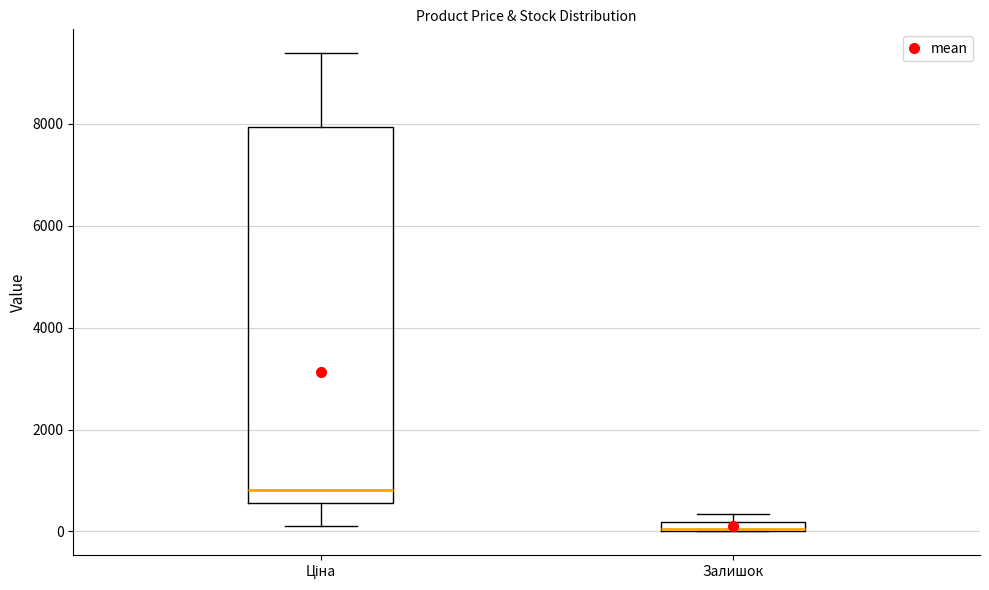

Where does the lower whisker of the box for Ціна end on the y-axis? The values are not printed on the chart, so give them approximately, as read against the axis.

200